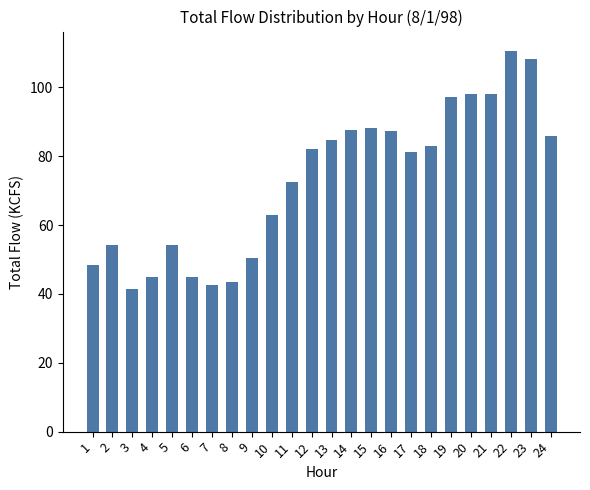

The chart shows a value of 54.2 at 5. True or false?

True